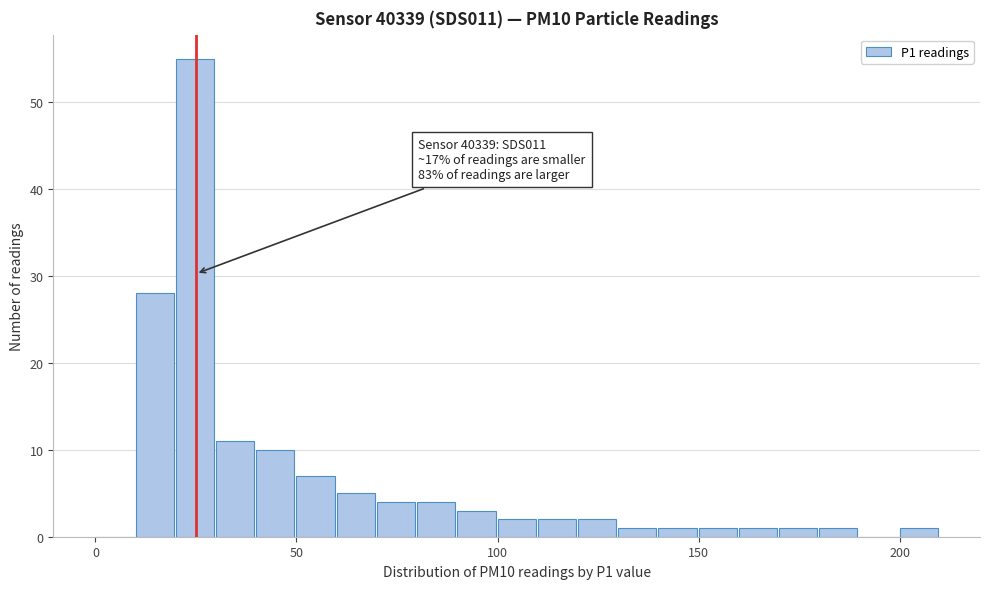

Read against the x-axis, roughly where is the centre of the tallest bar?

25